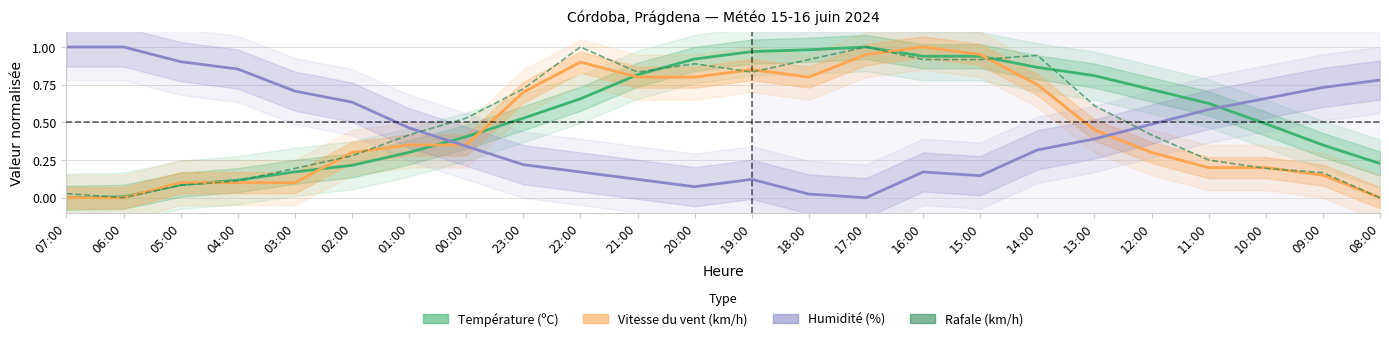

What is the greatest value displayed?

1.0